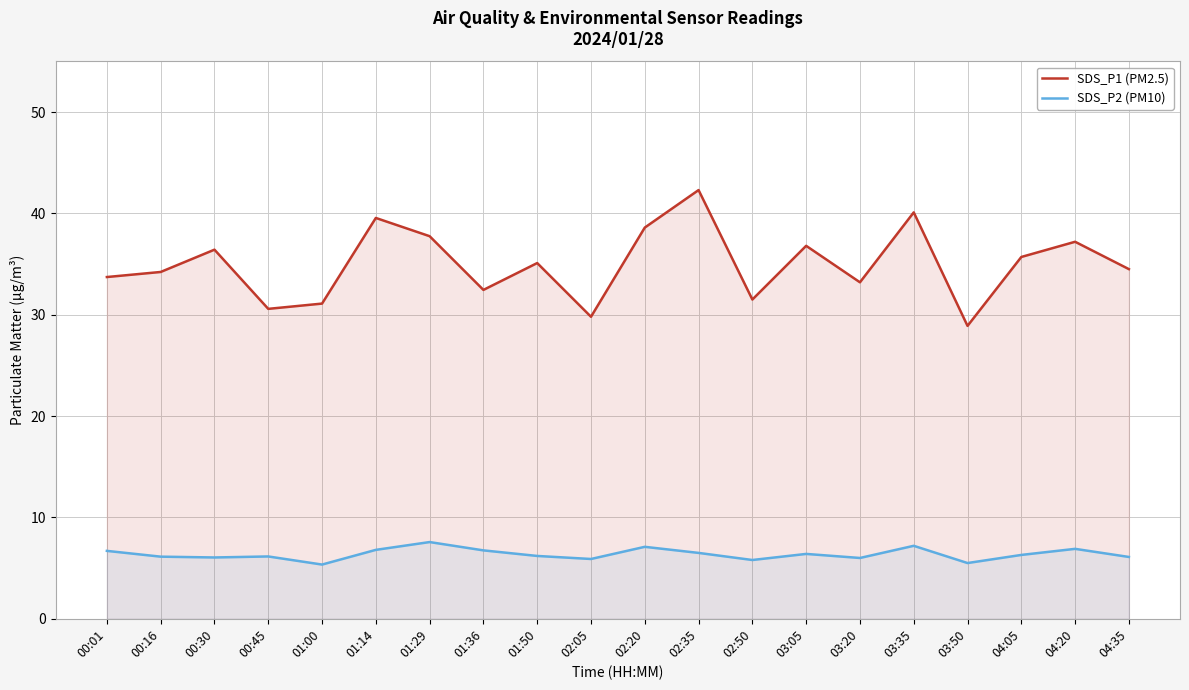

Between 02:20 and 04:20, which series saw the biggest shift?

SDS_P1 (PM2.5)